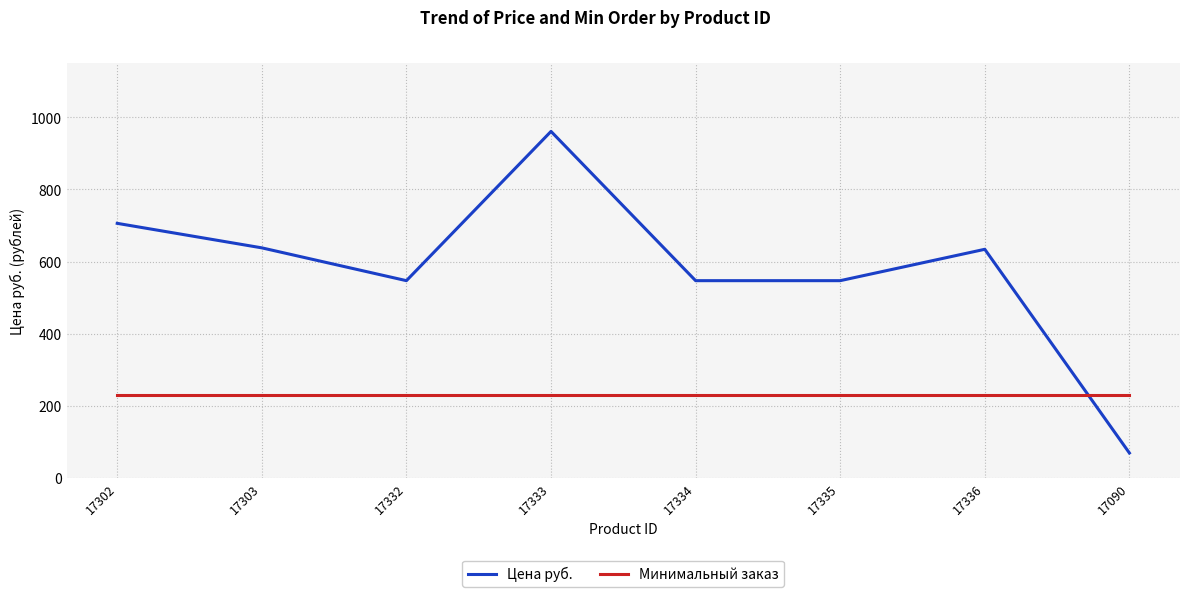

Which series changed the most between 17334 and 17090?

Цена руб.